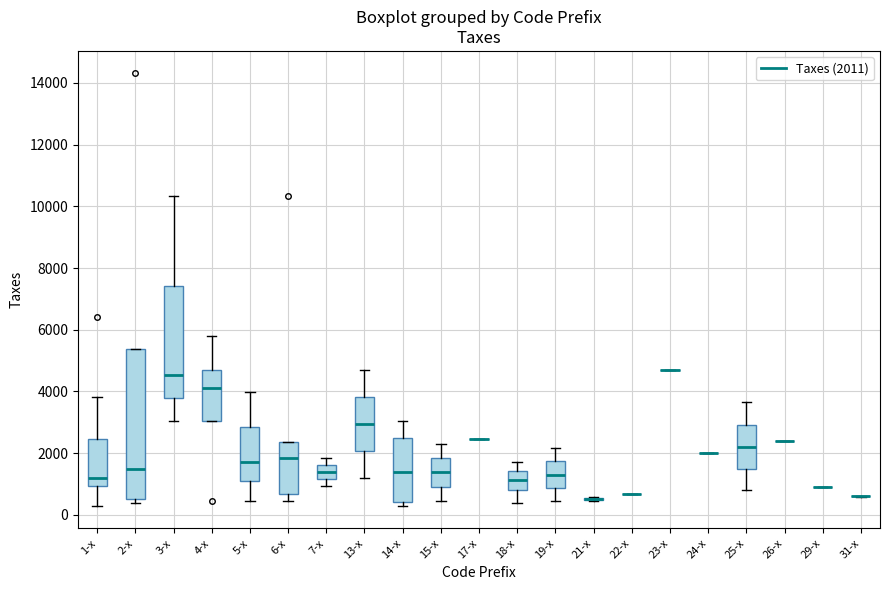

Reading left to right, transcribe this box plot: for each box, give where its median line is, the range the box spans, and where its two whiskers end, as read against the y-axis. The values are not printed on the chart, so give them approximately, as read against the axis.

1-x: median 1200, box 1000 to 2400, whiskers 200 to 3800
2-x: median 1400, box 600 to 5400, whiskers 400 to 5400
3-x: median 4600, box 3800 to 7400, whiskers 3000 to 10400
4-x: median 4000, box 3000 to 4600, whiskers 3000 to 5800
5-x: median 1800, box 1000 to 2800, whiskers 400 to 4000
6-x: median 1800, box 600 to 2400, whiskers 400 to 2400
7-x: median 1400, box 1200 to 1600, whiskers 1000 to 1800
13-x: median 3000, box 2000 to 3800, whiskers 1200 to 4600
14-x: median 1400, box 400 to 2400, whiskers 200 to 3000
15-x: median 1400, box 1000 to 1800, whiskers 400 to 2200
17-x: box collapsed to a line at 2400, whiskers 2400 to 2400
18-x: median 1200, box 800 to 1400, whiskers 400 to 1800
19-x: median 1400, box 800 to 1800, whiskers 400 to 2200
21-x: box collapsed to a line at 600, whiskers 400 to 600
22-x: box collapsed to a line at 600, whiskers 600 to 600
23-x: box collapsed to a line at 4600, whiskers 4600 to 4600
24-x: box collapsed to a line at 2000, whiskers 2000 to 2000
25-x: median 2200, box 1400 to 3000, whiskers 800 to 3600
26-x: box collapsed to a line at 2400, whiskers 2400 to 2400
29-x: box collapsed to a line at 800, whiskers 800 to 800
31-x: box collapsed to a line at 600, whiskers 600 to 600